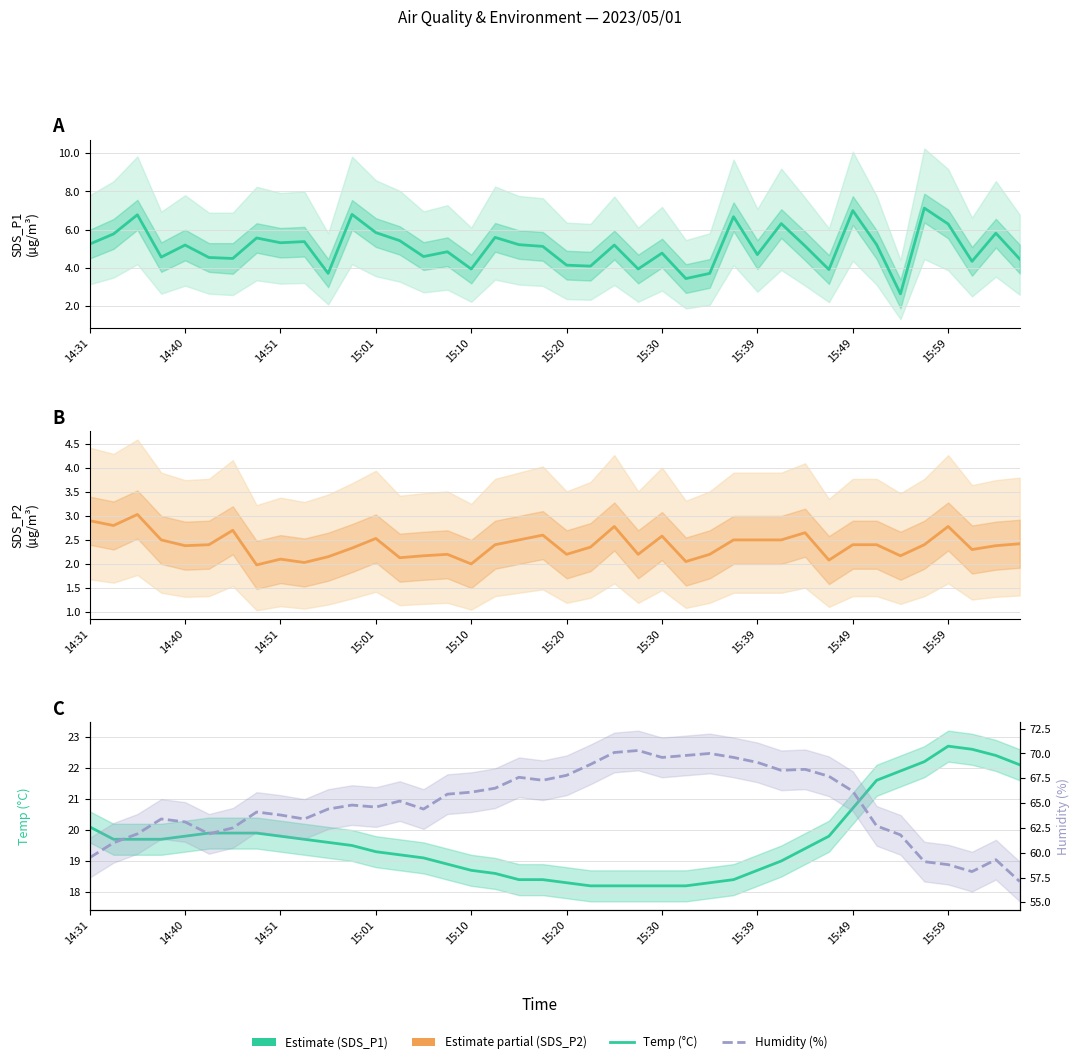

Rank the series by their maximum value, from highest to lowest.

Humidity (%), Temp (°C), Estimate, Estimate based on partial data